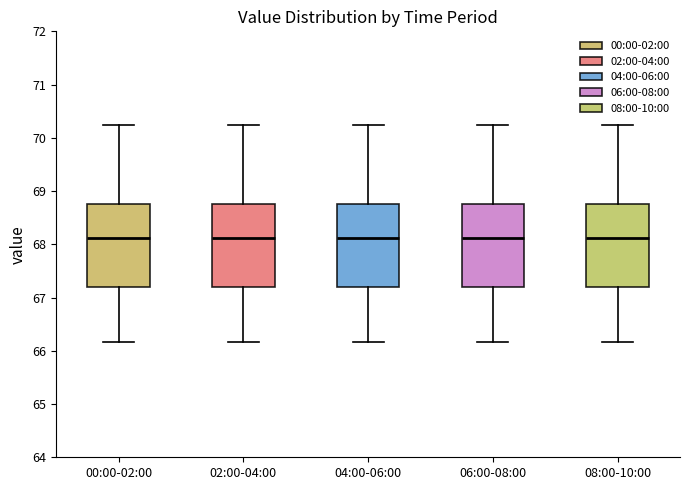

Reading left to right, read every box against the y-axis: the position of its median line, the range the box covers, and the ends of its whiskers. The values are not printed on the chart, so give them approximately, as read against the axis.

00:00-02:00: median 68.1, box 67.2 to 68.8, whiskers 66.2 to 70.2
02:00-04:00: median 68.1, box 67.2 to 68.8, whiskers 66.2 to 70.2
04:00-06:00: median 68.1, box 67.2 to 68.8, whiskers 66.2 to 70.2
06:00-08:00: median 68.1, box 67.2 to 68.8, whiskers 66.2 to 70.2
08:00-10:00: median 68.1, box 67.2 to 68.8, whiskers 66.2 to 70.2